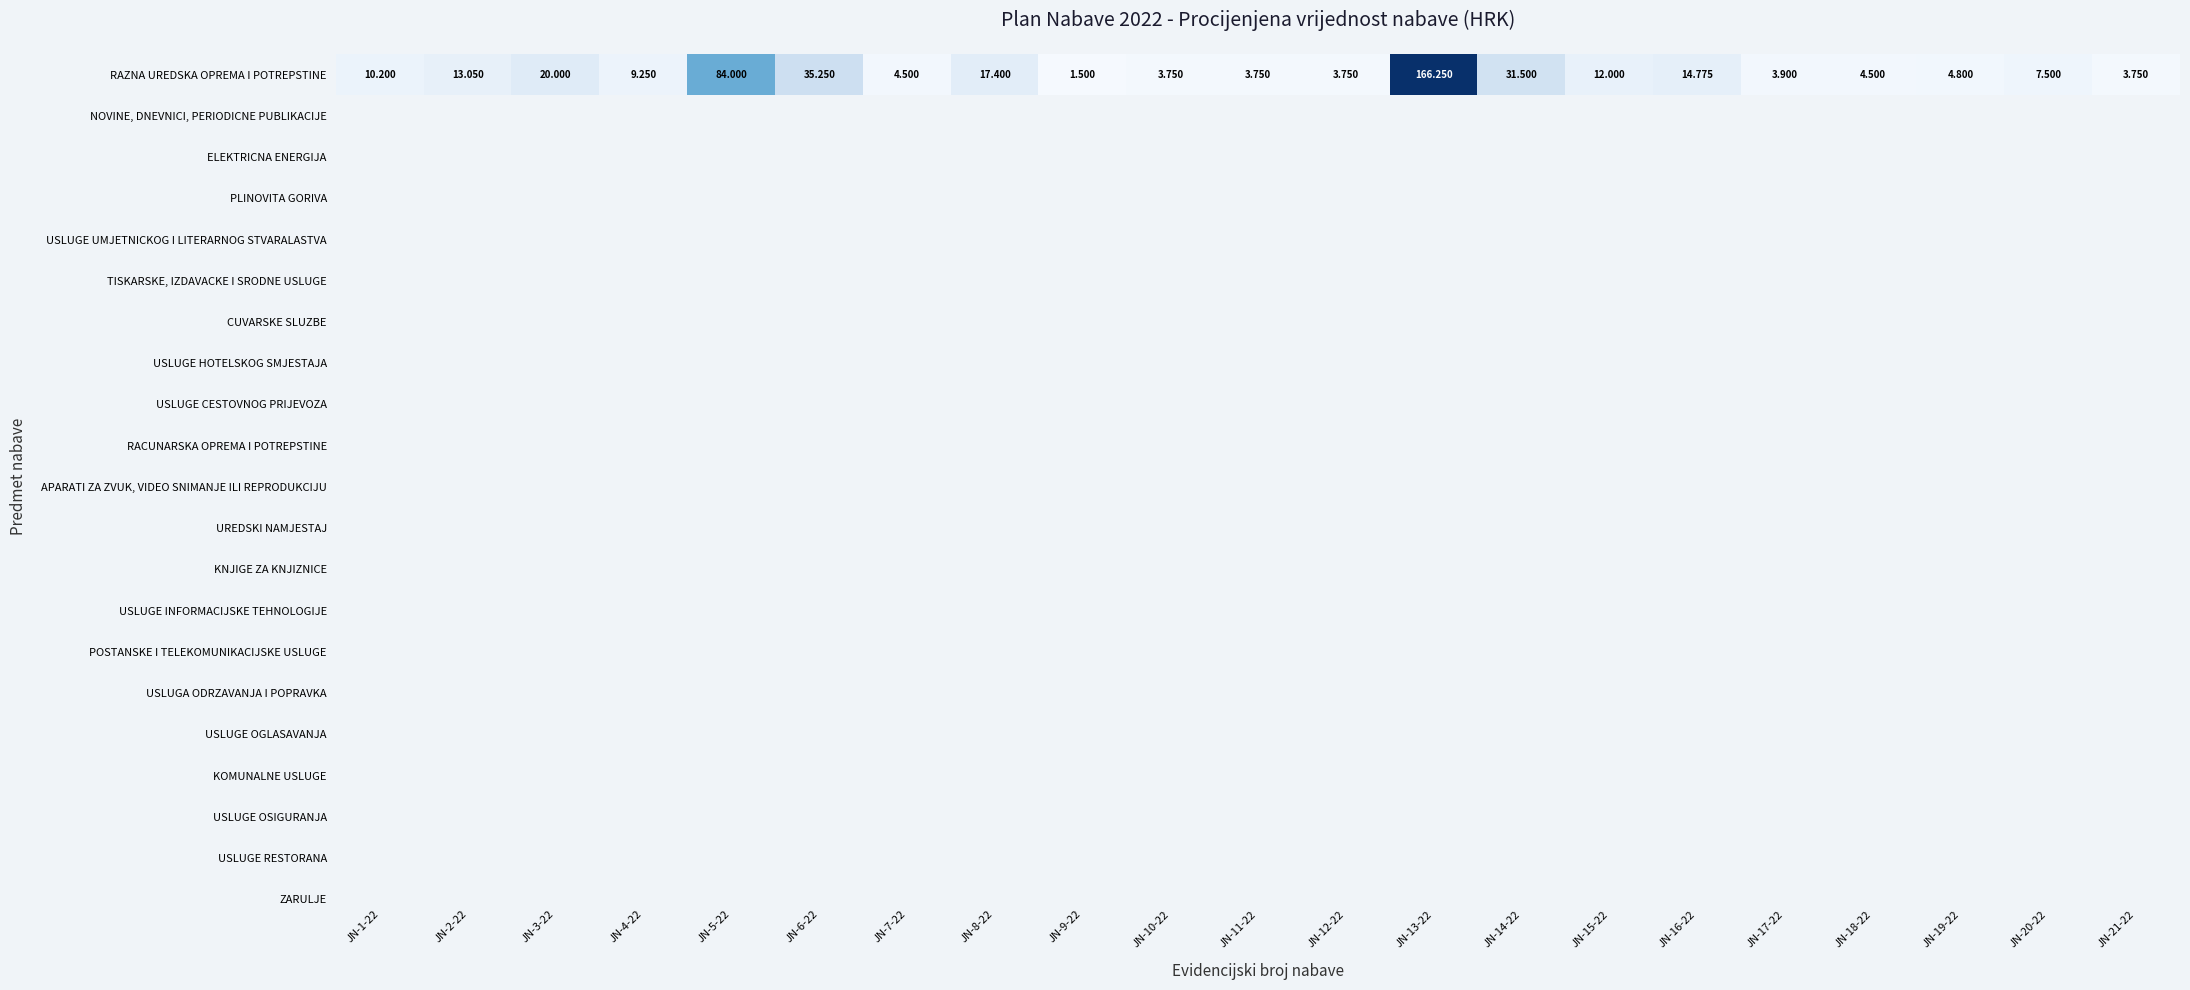

Reading left to right, list all the values displayed in this chart.

10200	13050	20000	9250	84000	35250	4500	17400	1500	3750	3750	3750	166250	31500	12000	14775	3900	4500	4800	7500	3750